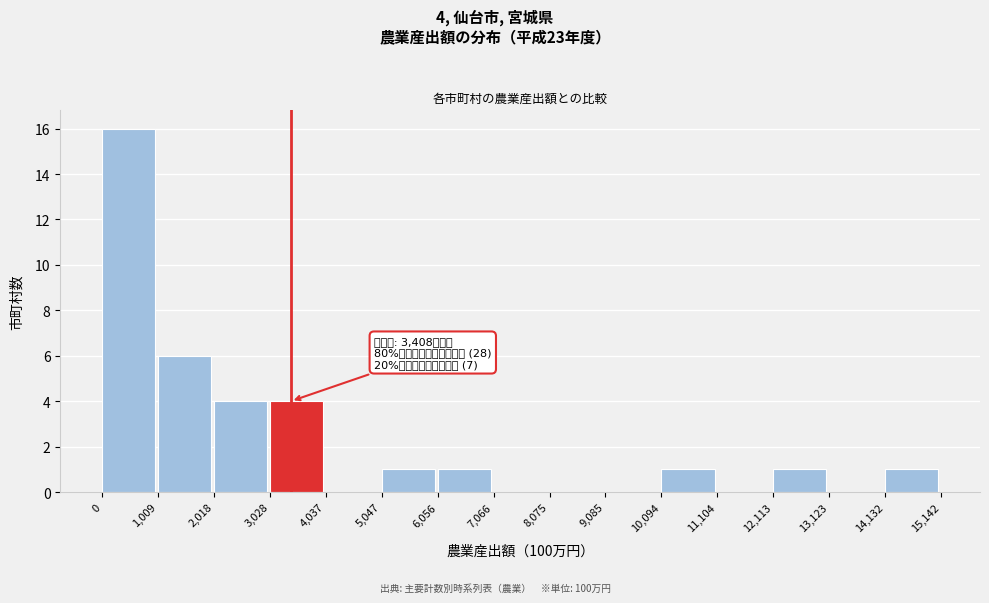

Over which range of the x-axis is the bar tallest?

0 to 1,009